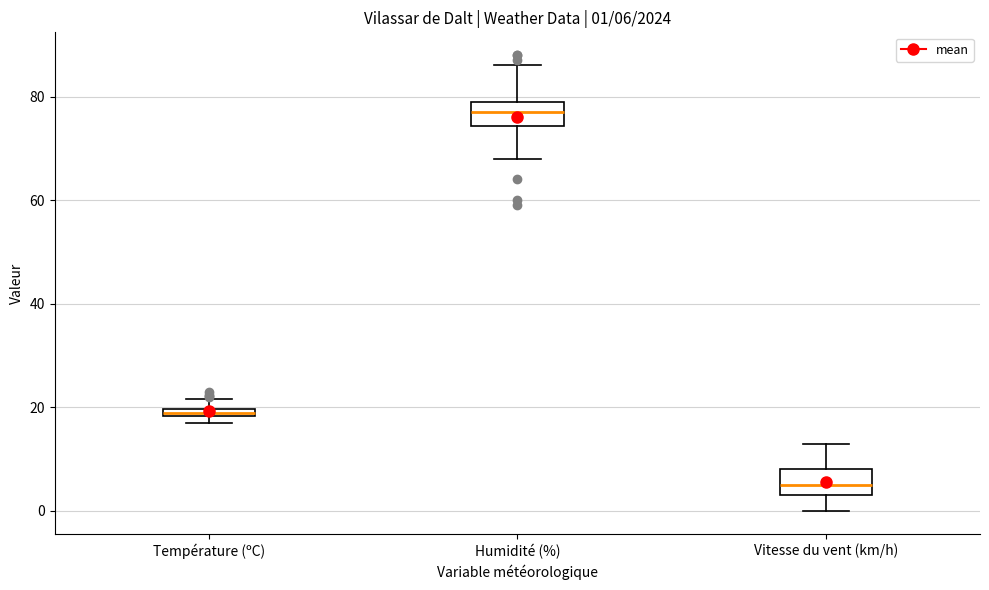

Which box's median line is the lowest?

Vitesse du vent (km/h)